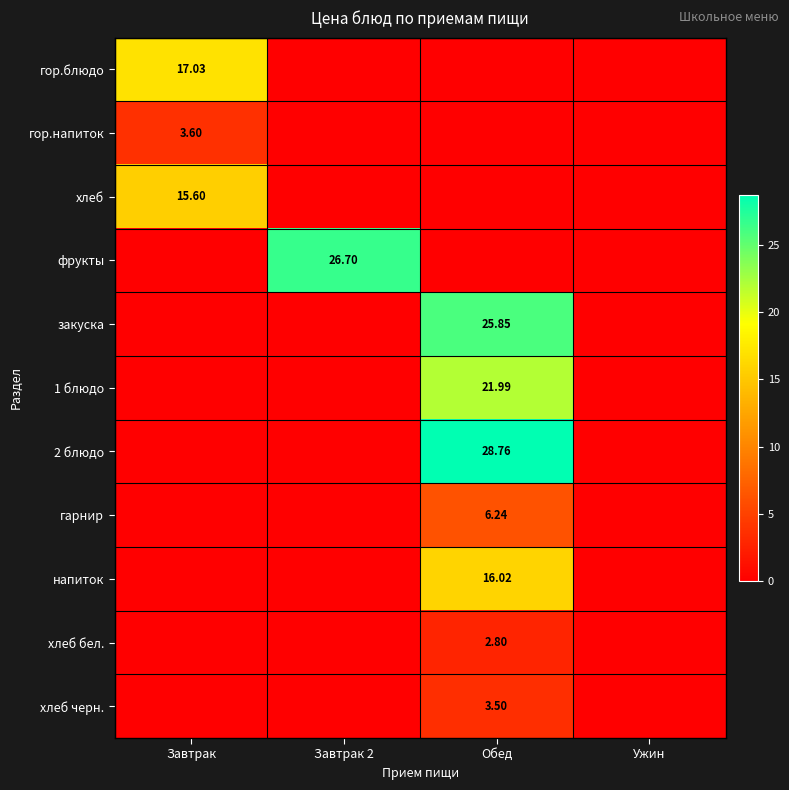

Which has a higher value, Ужин or Завтрак?

Завтрак